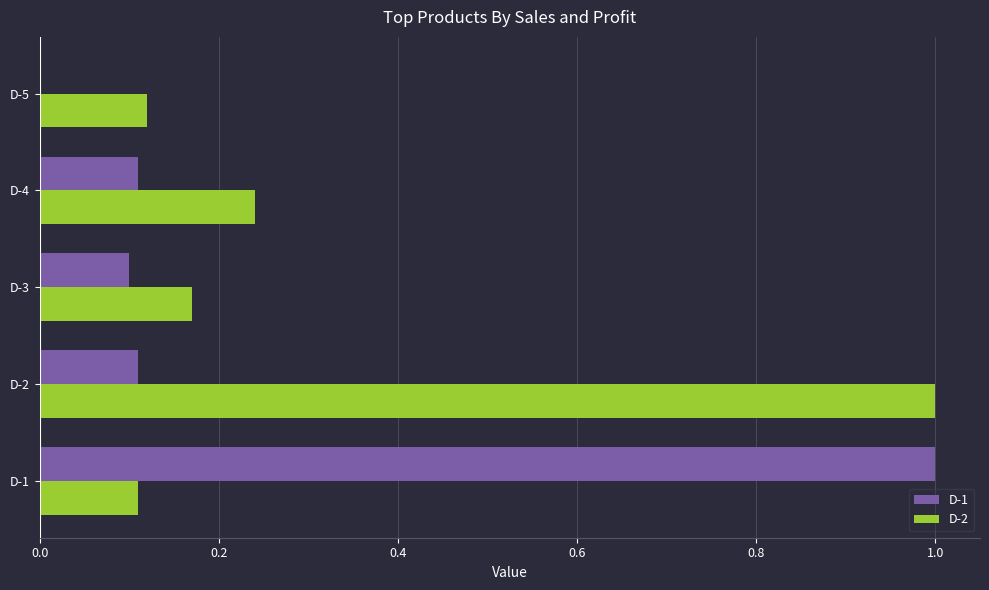

What are all the series names shown in the legend?

D-1, D-2